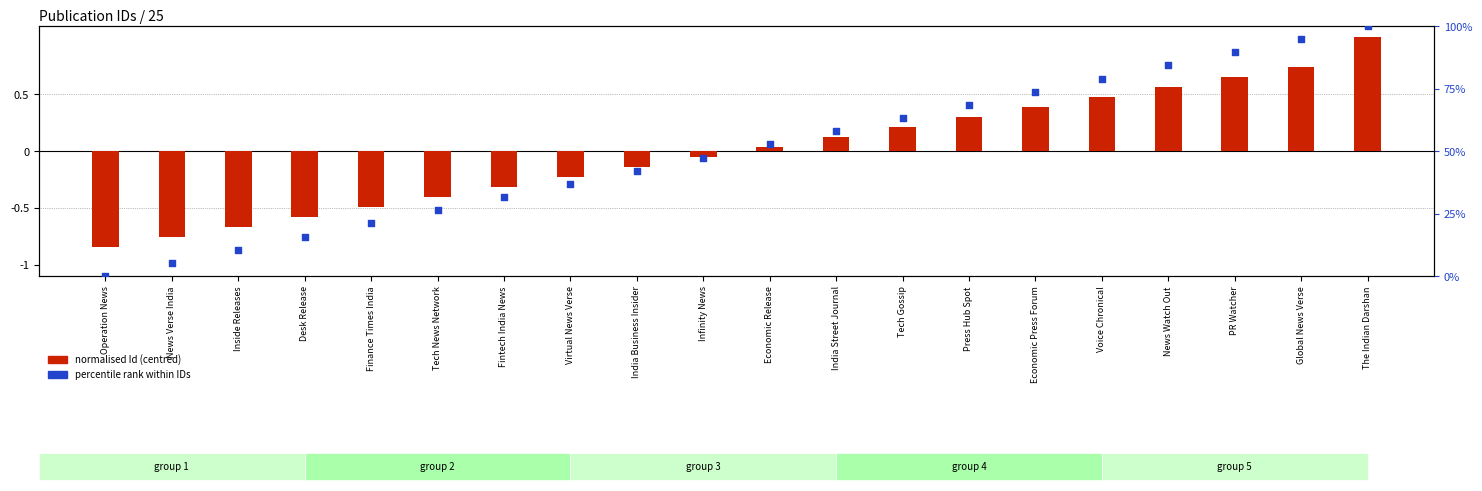

Is the value of percentile rank within IDs at Virtual News Verse greater than the value of normalised Id (centred) at Press Hub Spot?

Yes